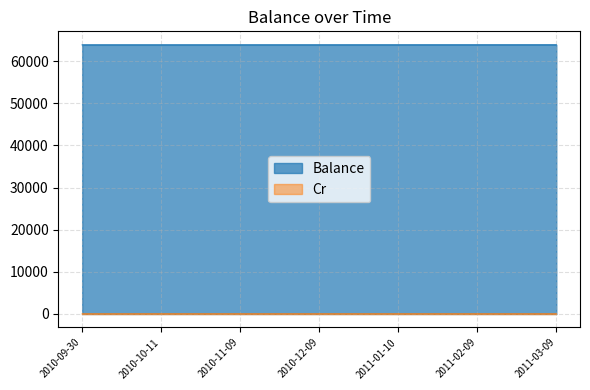

Between 2010-12-09 and 2011-03-09, which series saw the biggest shift?

Balance